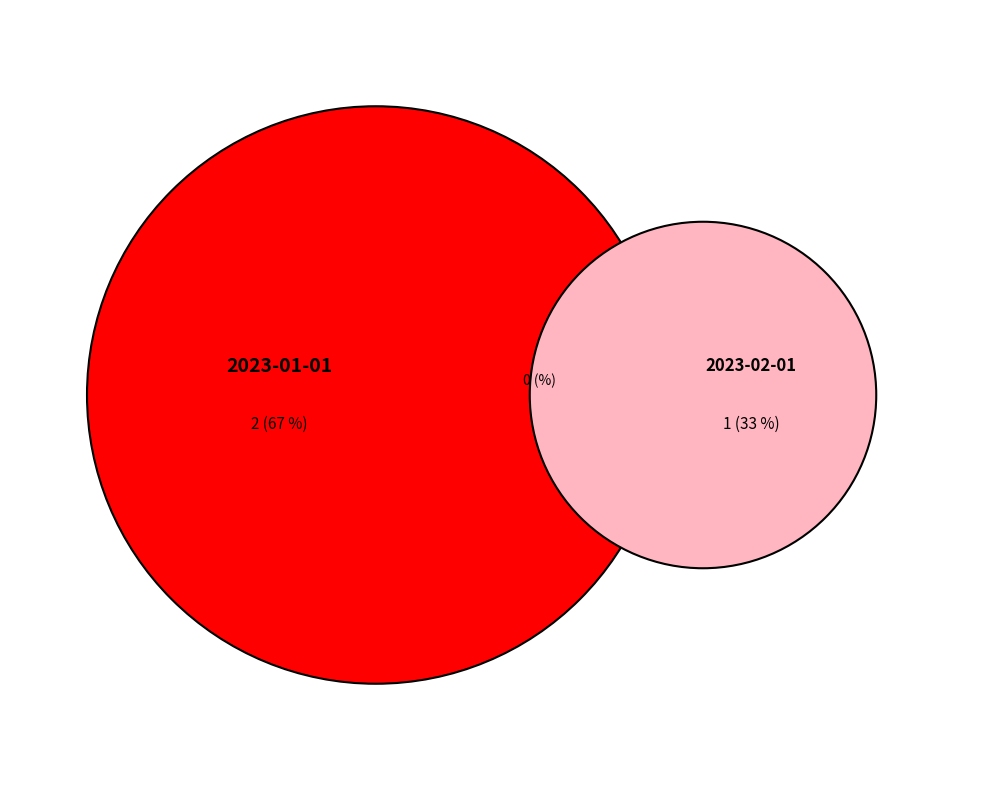

Combined, do 2023-02-01 and 2023-01-01 account for over 50%?

Yes